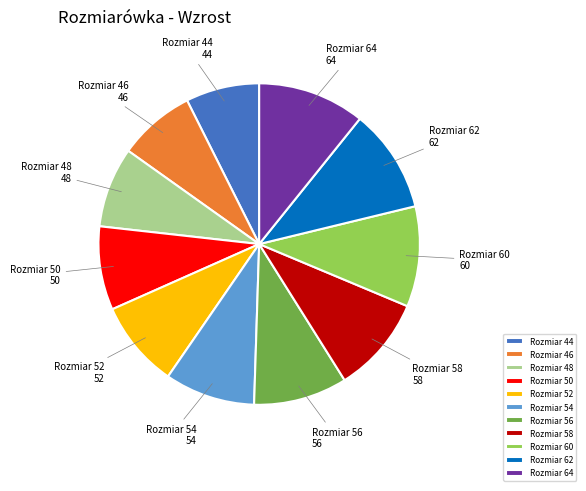

Count the number of slices in the pie.

11